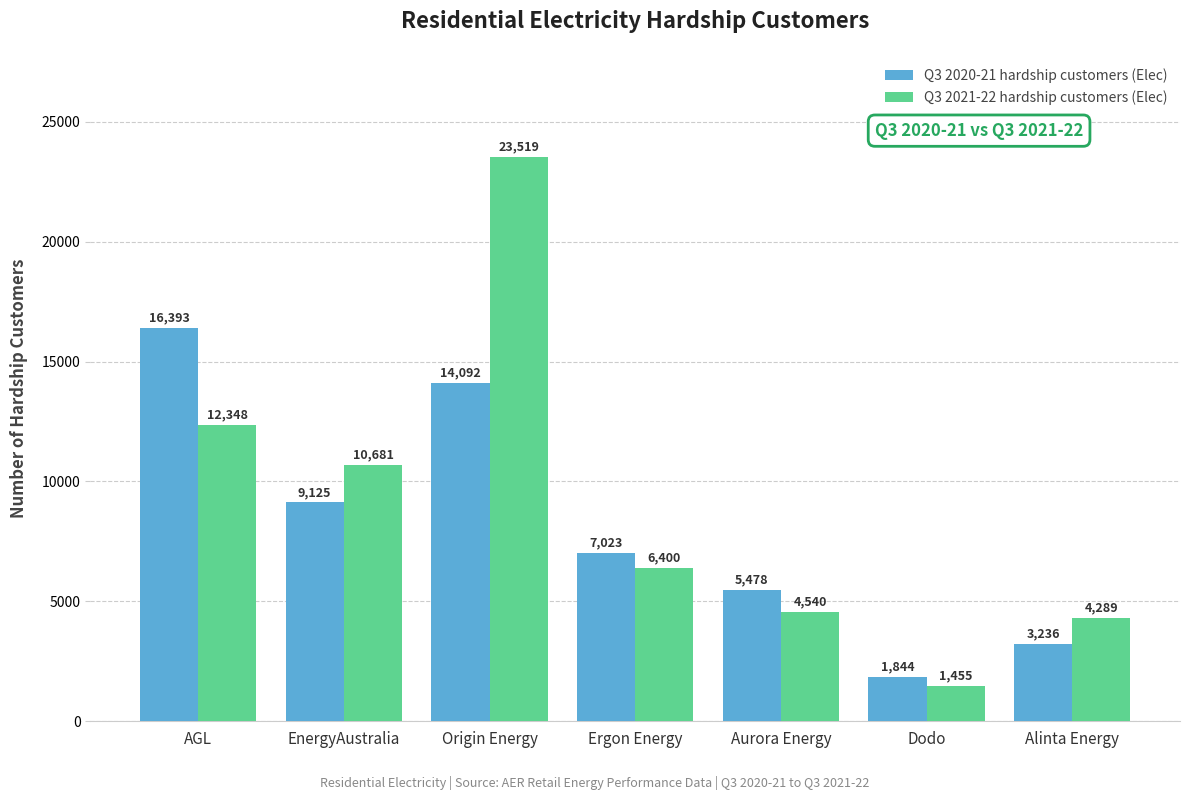

What is the difference between the highest and lowest values at Ergon Energy?

623